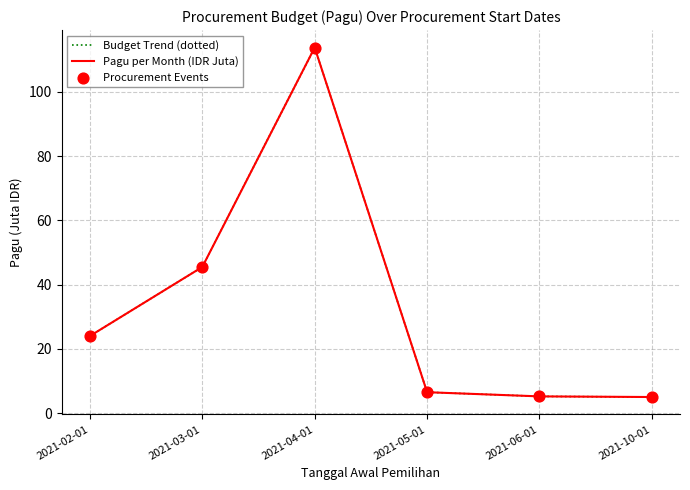

Is this an area chart (filled region under the line)?

No